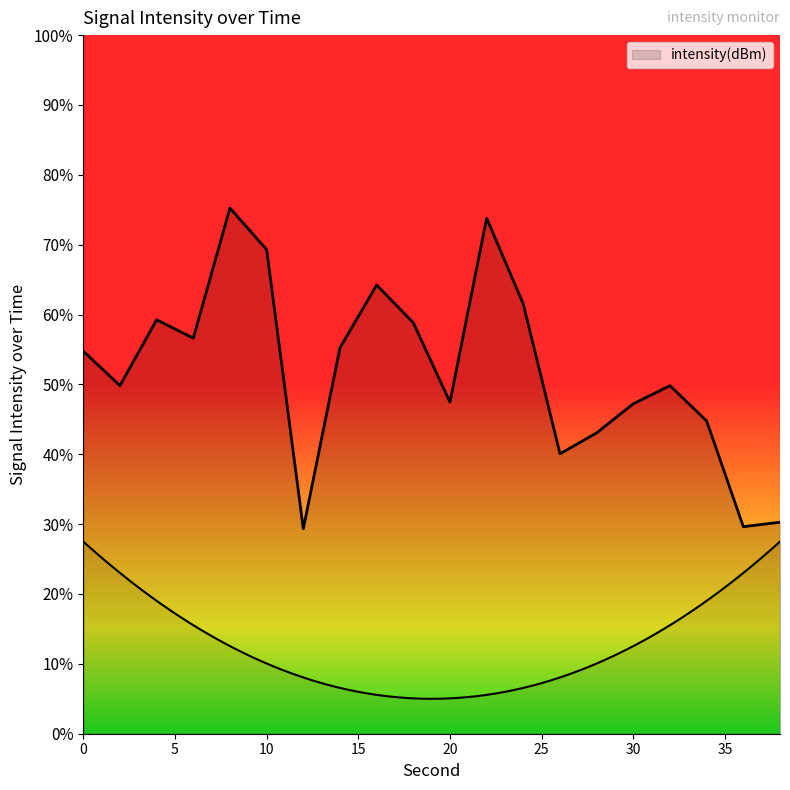

At which category does the chart reach its peak across all series?

8